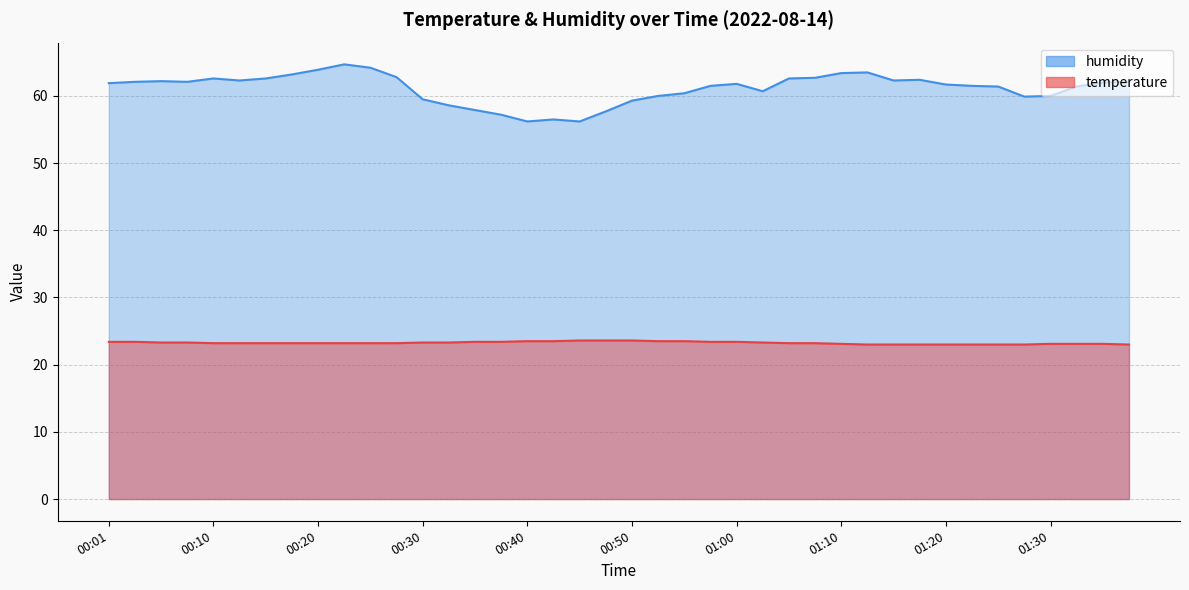

In humidity, how many points are lower than both neighbors (excluding endpoints)?

7